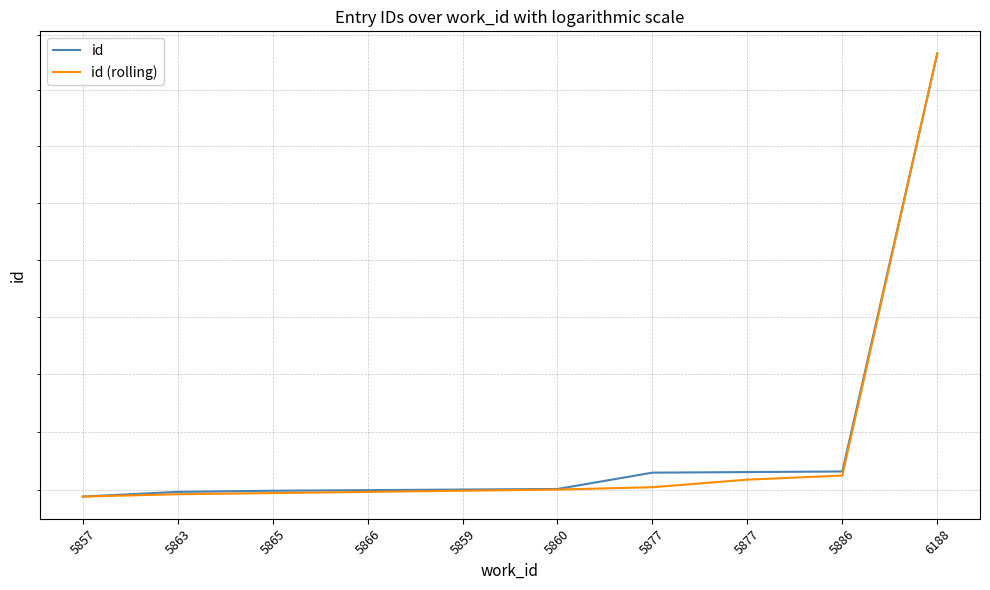

Reading left to right, transcribe all the data shown in this chart.

id: 15589	15597	15599	15600	15601	15602	15630	15631	15632	16366
id (rolling): 15589	15593	15595	15597	15599	15601	15605	15618	15625	16366